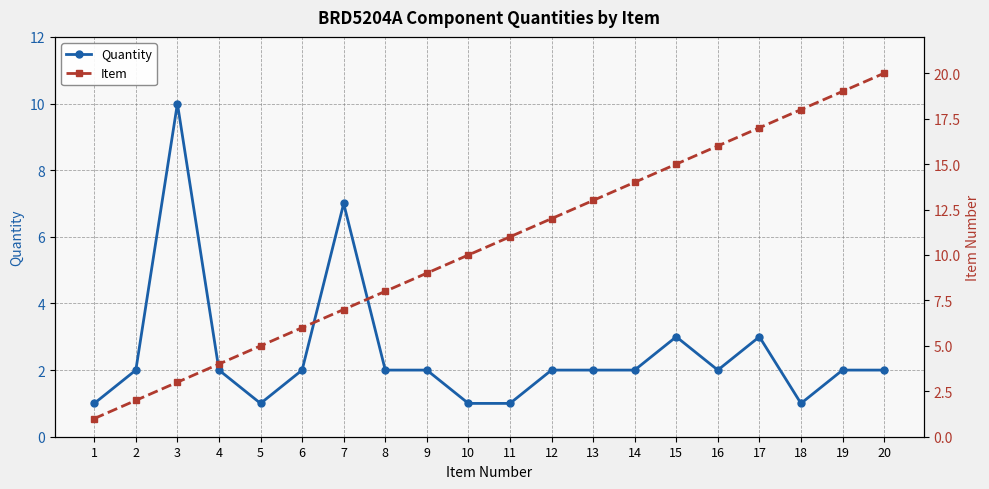

Which series has the largest total across all categories?

Item